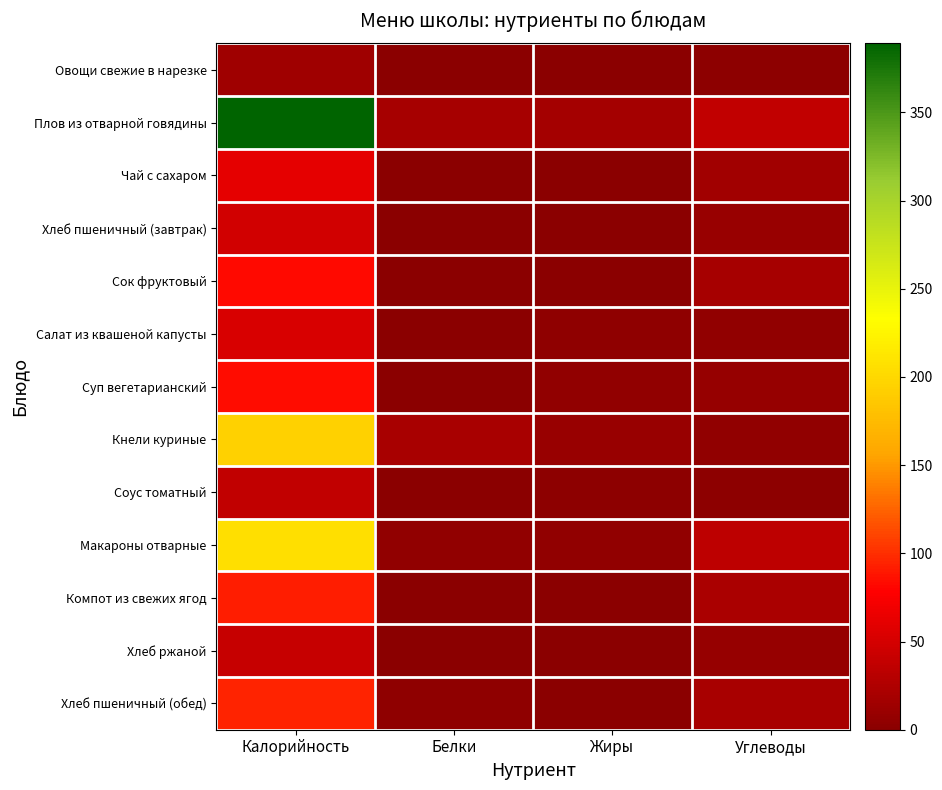

At how many categories does at least one series exceed 336?

1